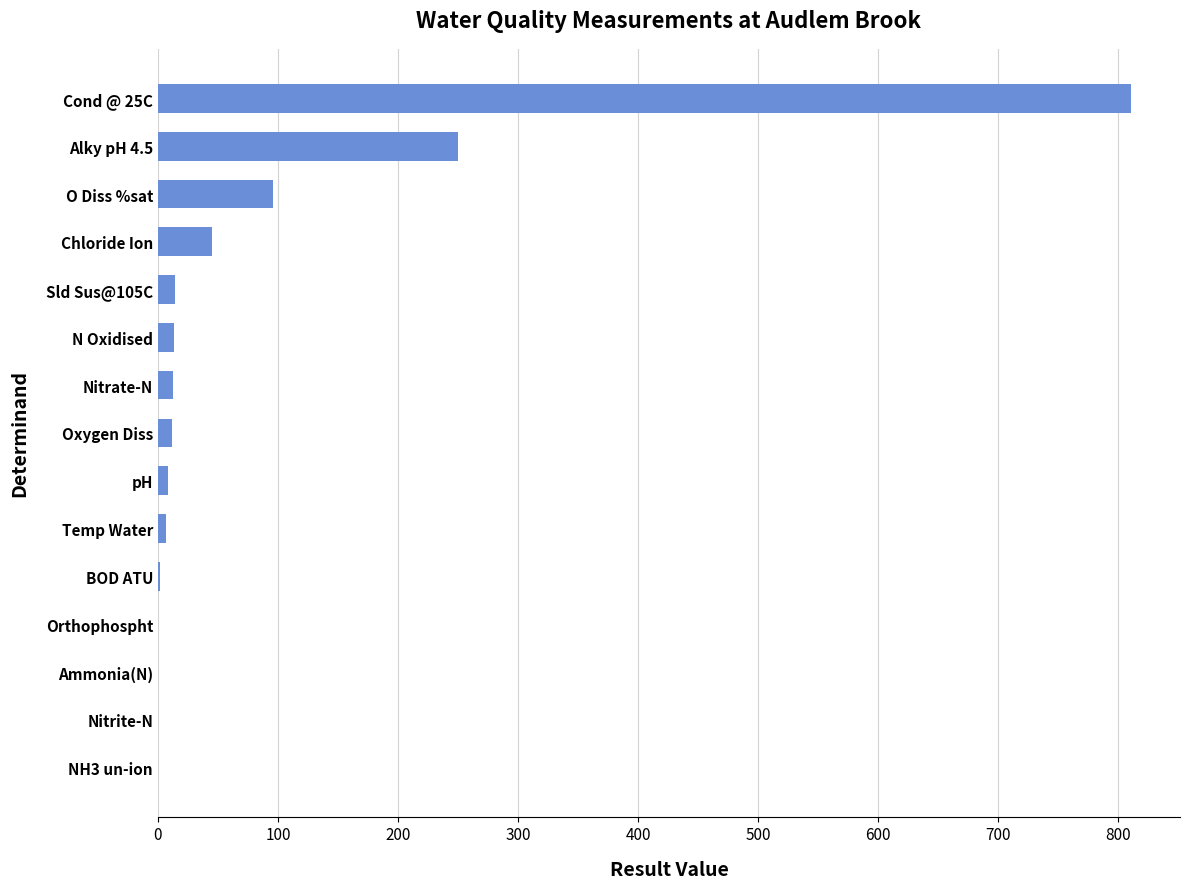

What is the maximum value shown in the chart?

811.0